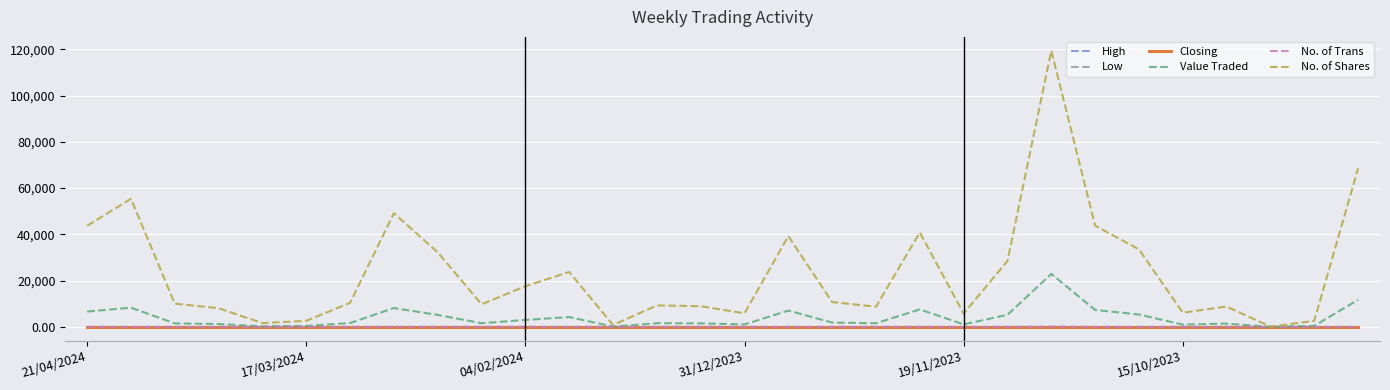

What is the maximum value shown in the chart?

119377.0